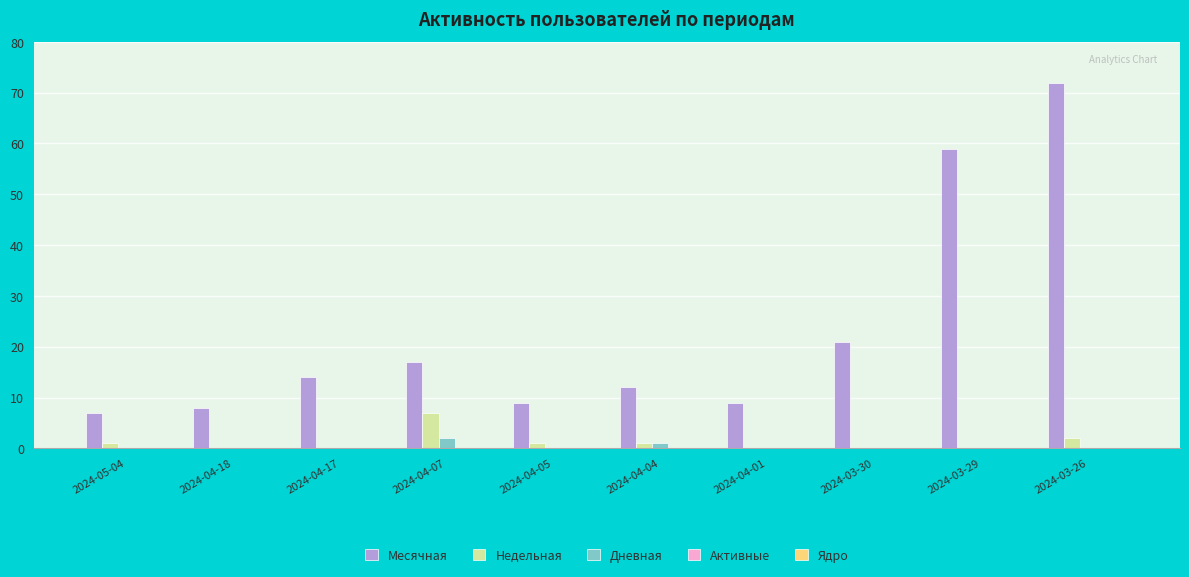

What is the sum of all Недельная values?

12